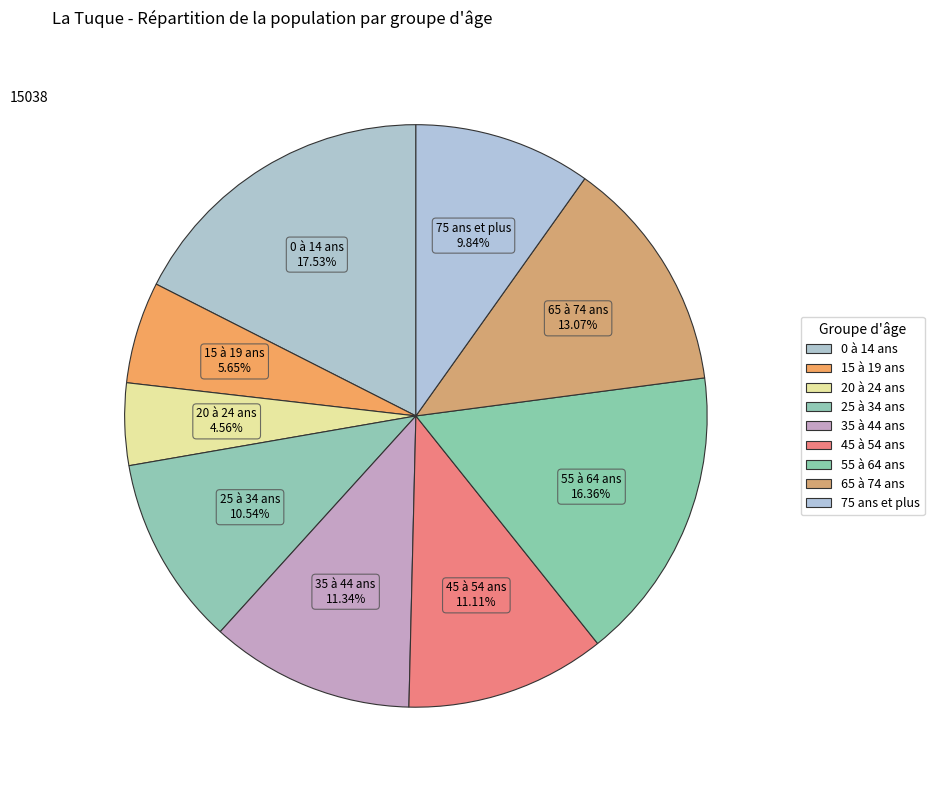

Count the number of slices in the pie.

9